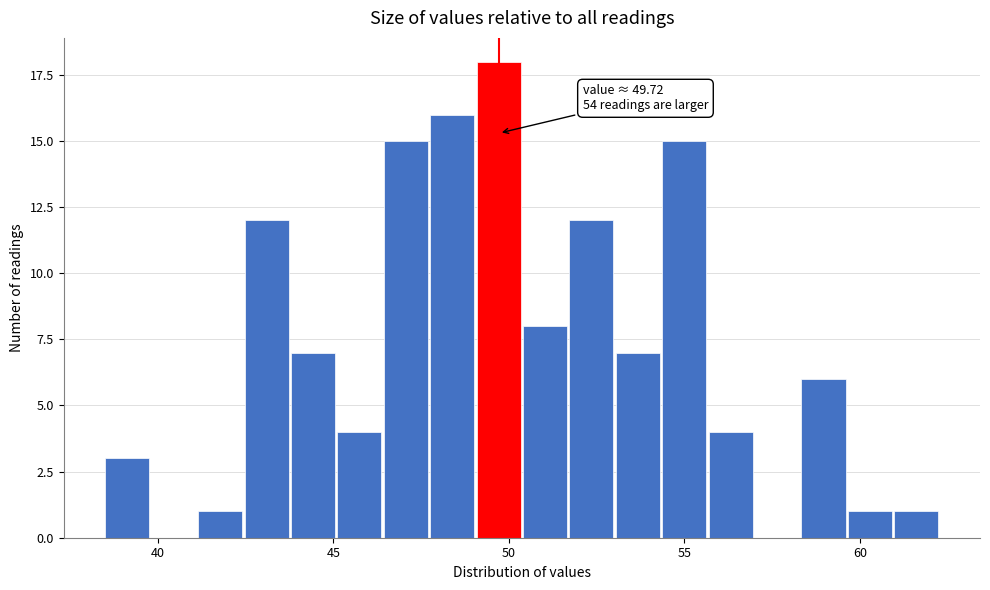

Around what value on the x-axis is the tallest bar? Give the approximate position of its centre, as read against the axis.

49.5